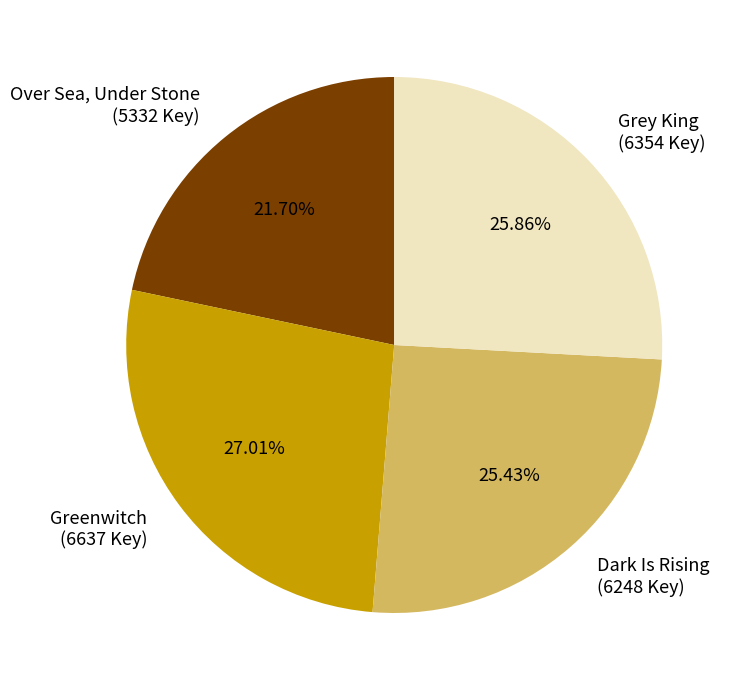

Is Dark Is Rising the majority of the pie?

No